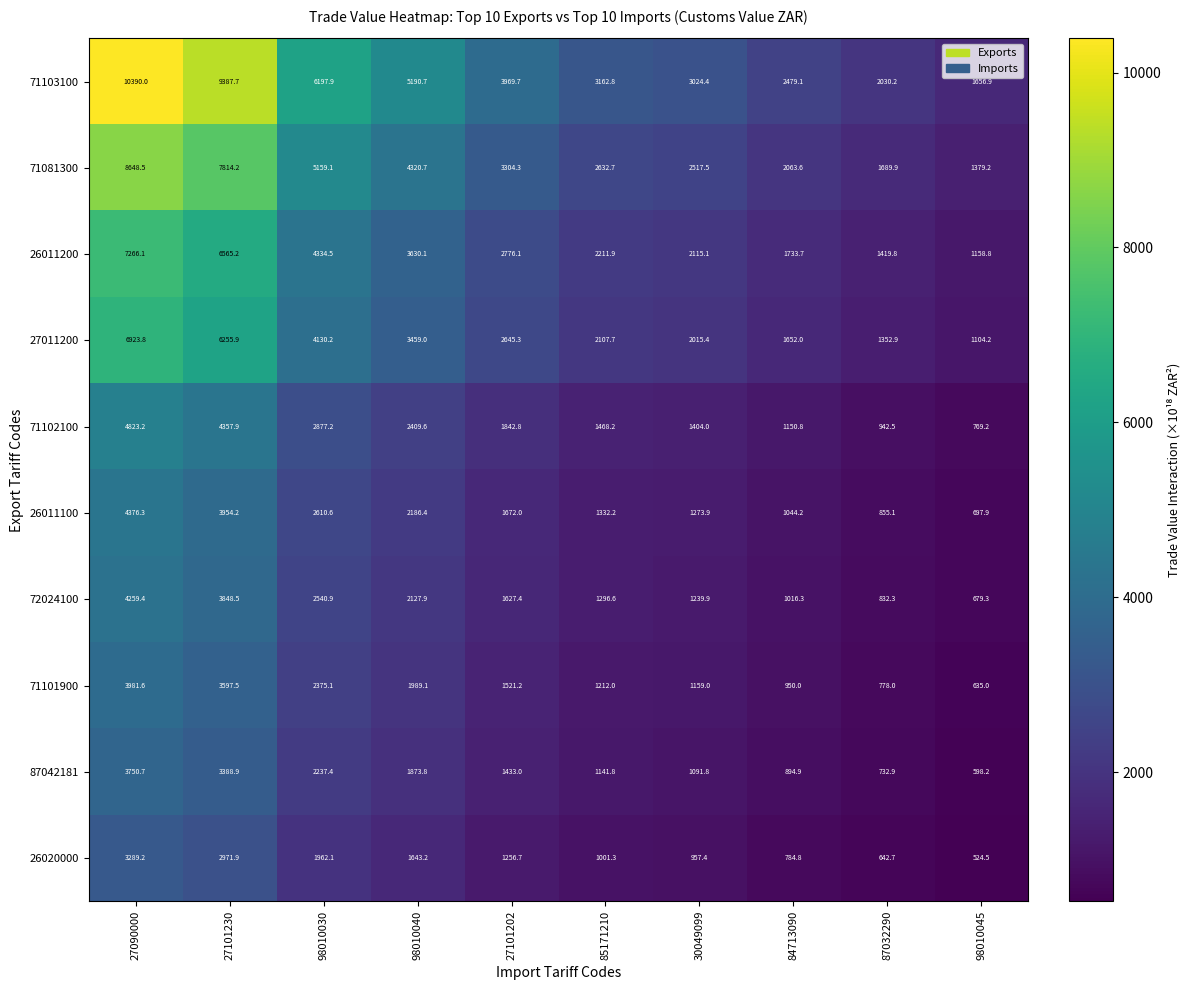

What is the smallest value displayed?

524.5